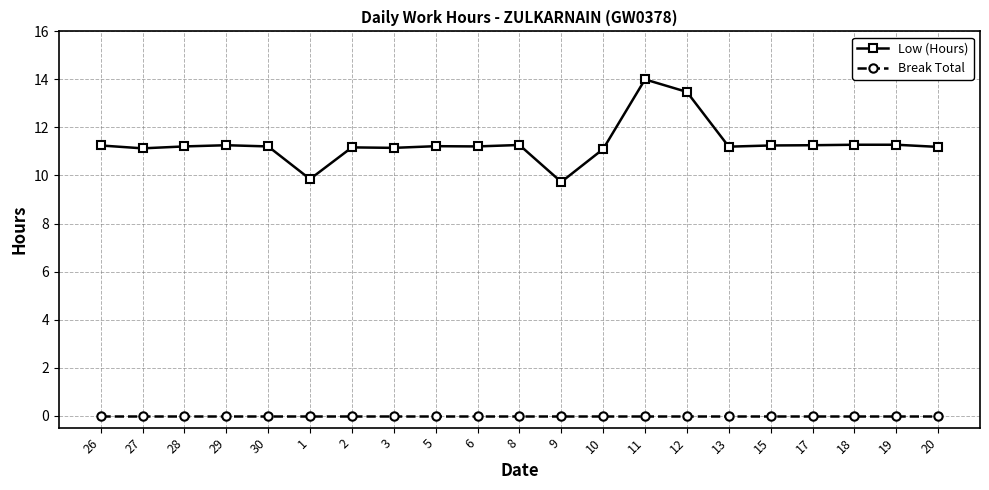

What is the label of the 11th point from the right?

8